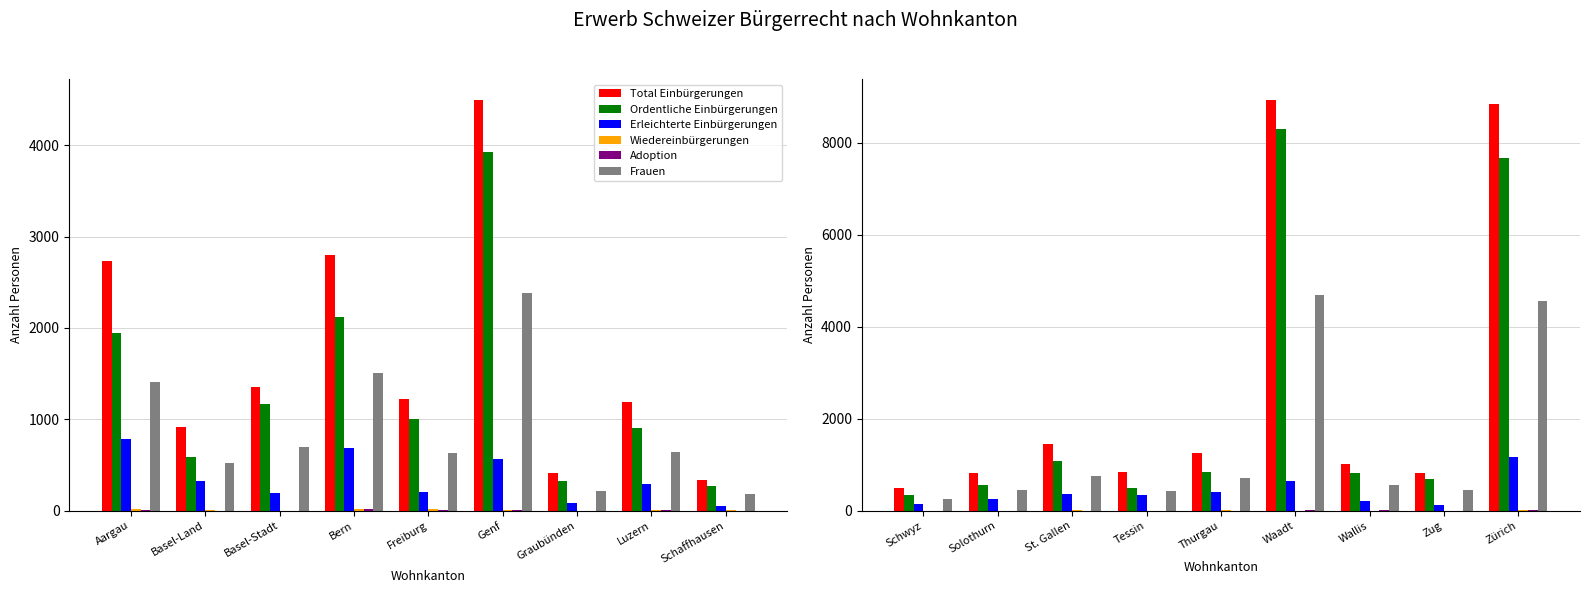

What position from the left is Wallis?

7